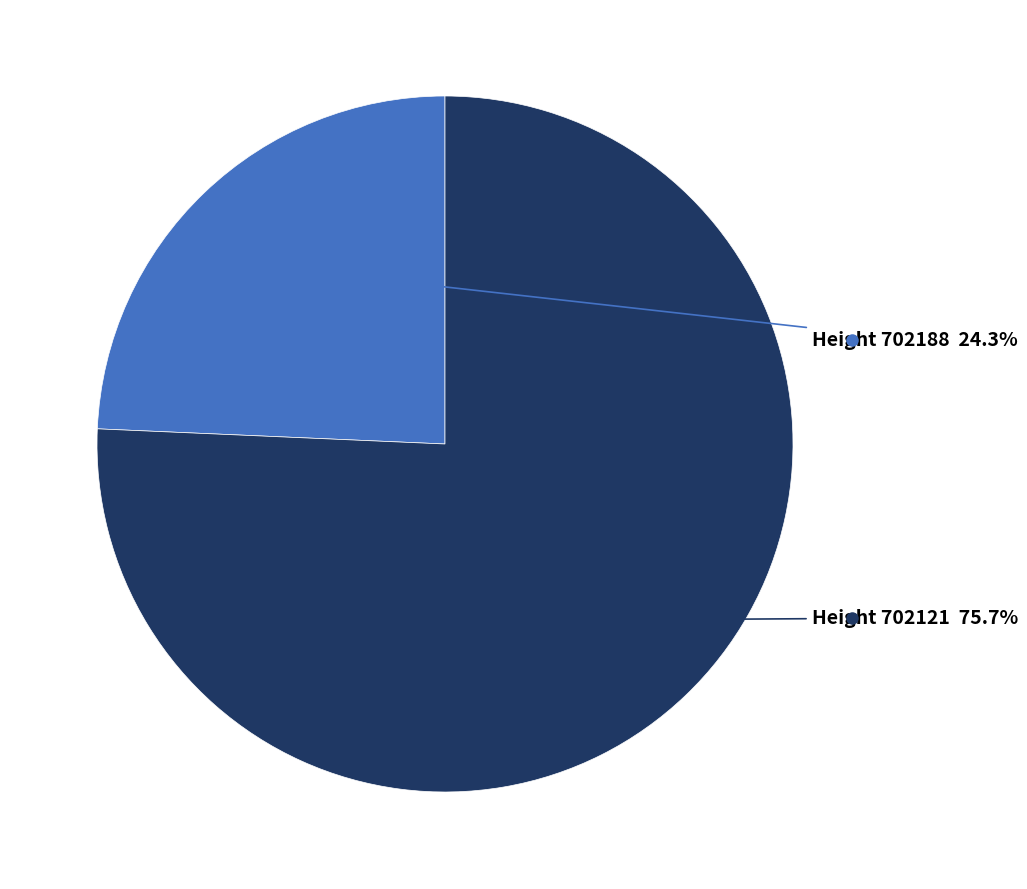

Is there any slice that represents more than half of the pie?

Yes